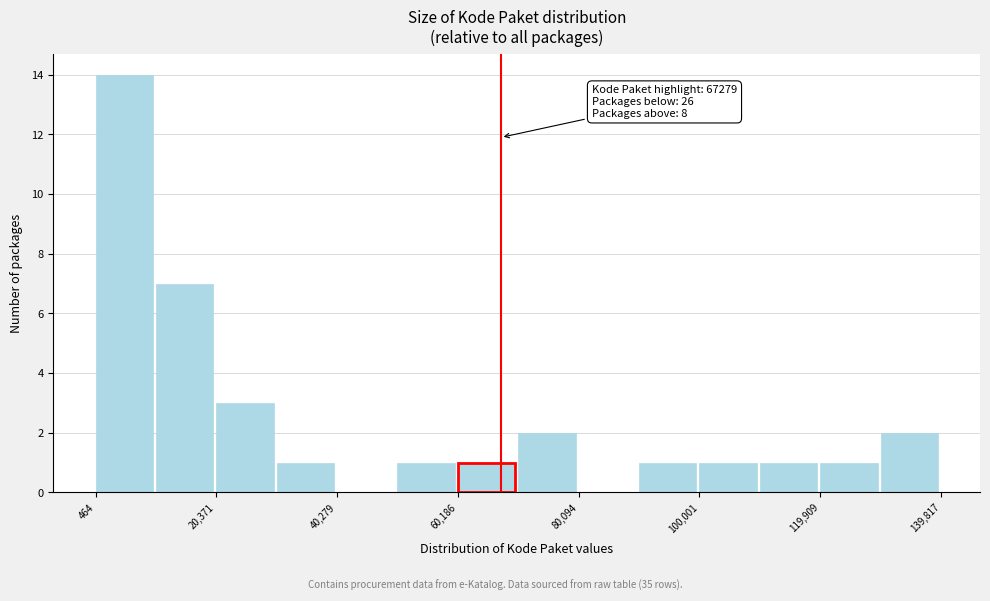

Which range on the x-axis has the tallest bar?

0 to 10000